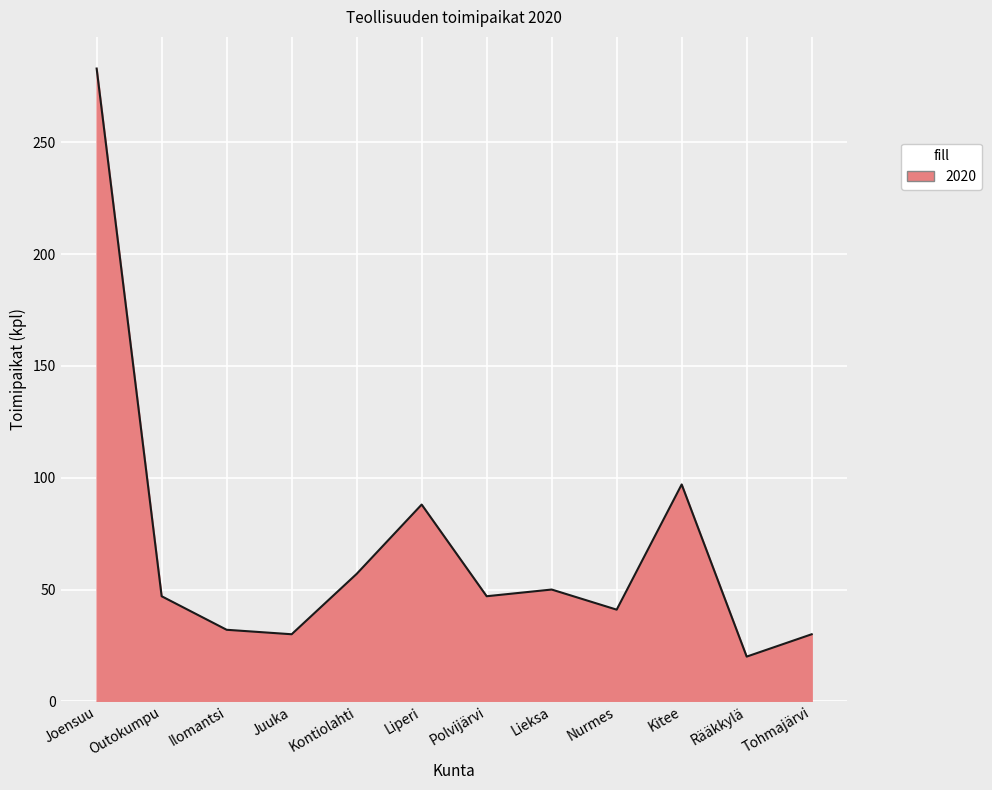

Is it true that the value at Kontiolahti is 12?

False